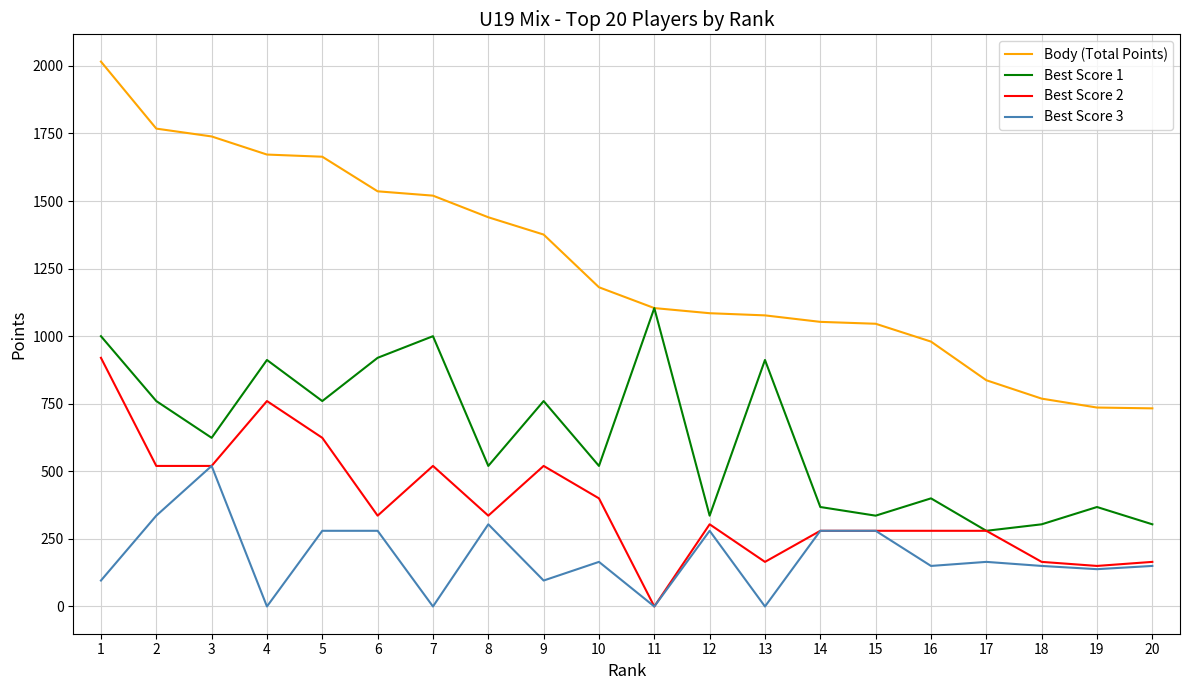

How many lines are shown in the chart?

4